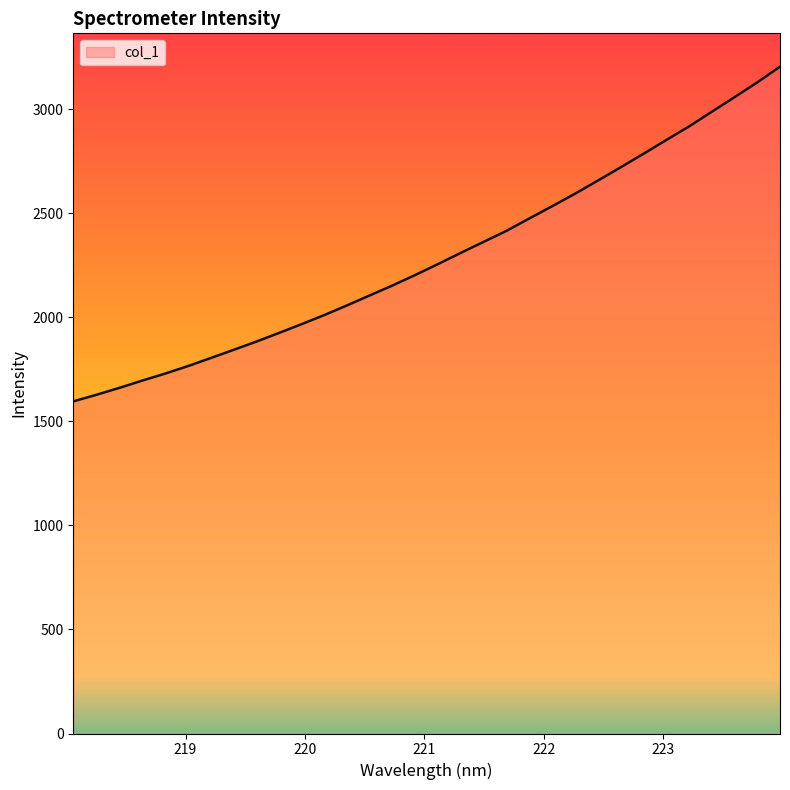

What is the smallest value displayed?

1596.5